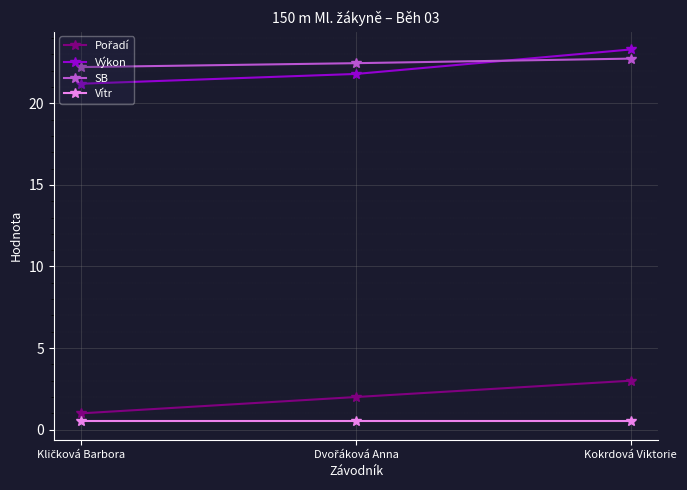

What is the total value across all series at Kokrdová Viktorie?

49.5